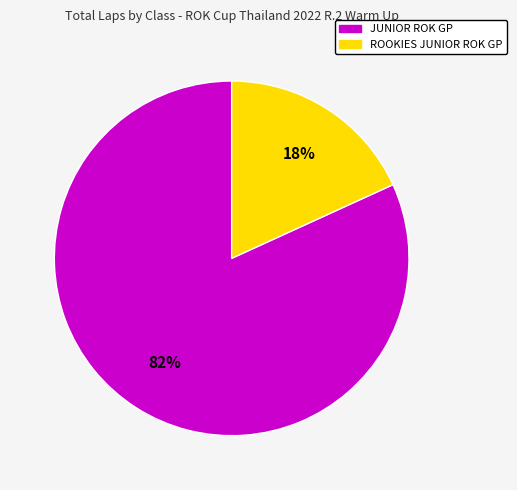

To the nearest percent, what is the difference between the largest and smallest slice percentages?

64%